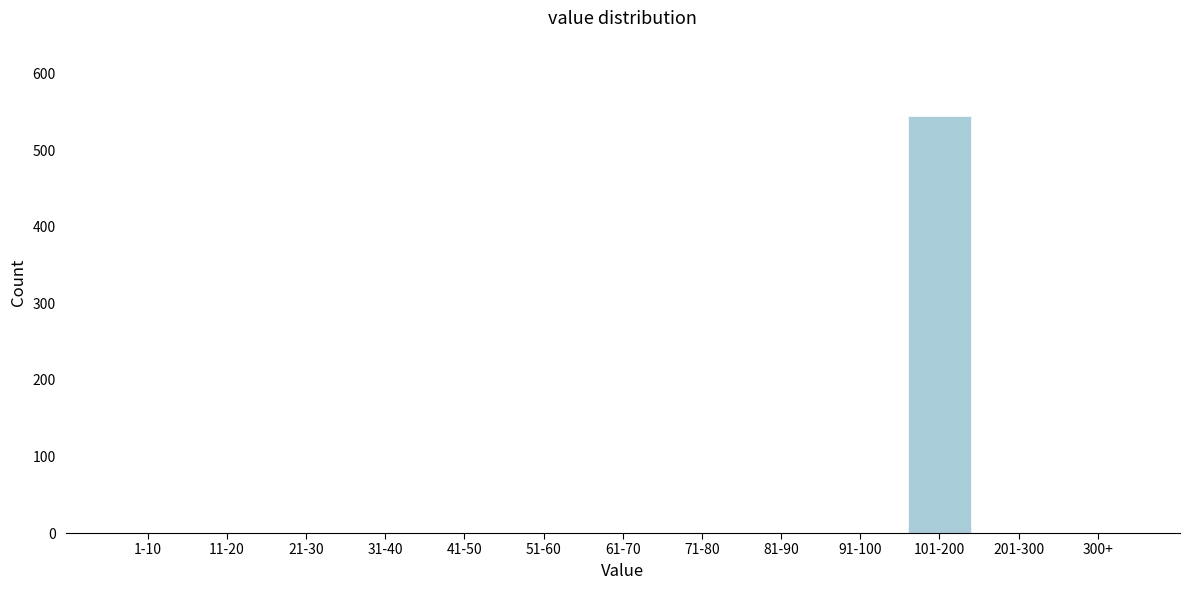

Reading left to right, transcribe all the data shown in this chart.

1-10=0	11-20=0	21-30=0	31-40=0	41-50=0	51-60=0	61-70=0	71-80=0	81-90=0	91-100=0	101-200=545	201-300=0	300+=0